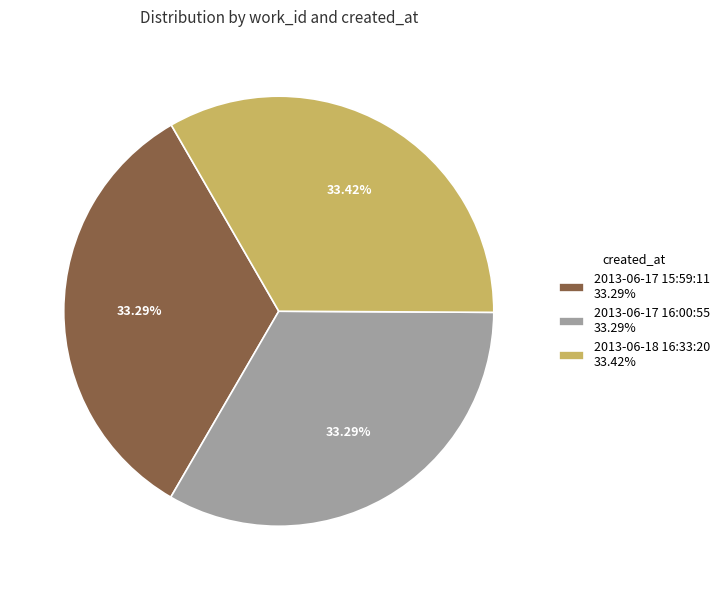

What is the ratio of the value at 2013-06-17 15:59:11 33.29% to the value at 2013-06-18 16:33:20 33.42%?

1.0